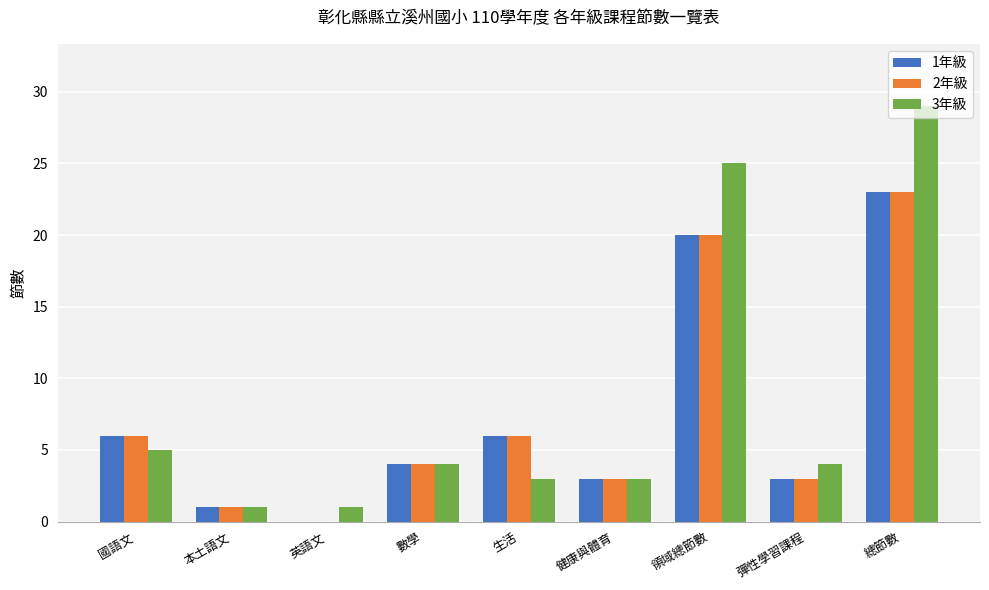

What is the total value across all series at 數學?

12